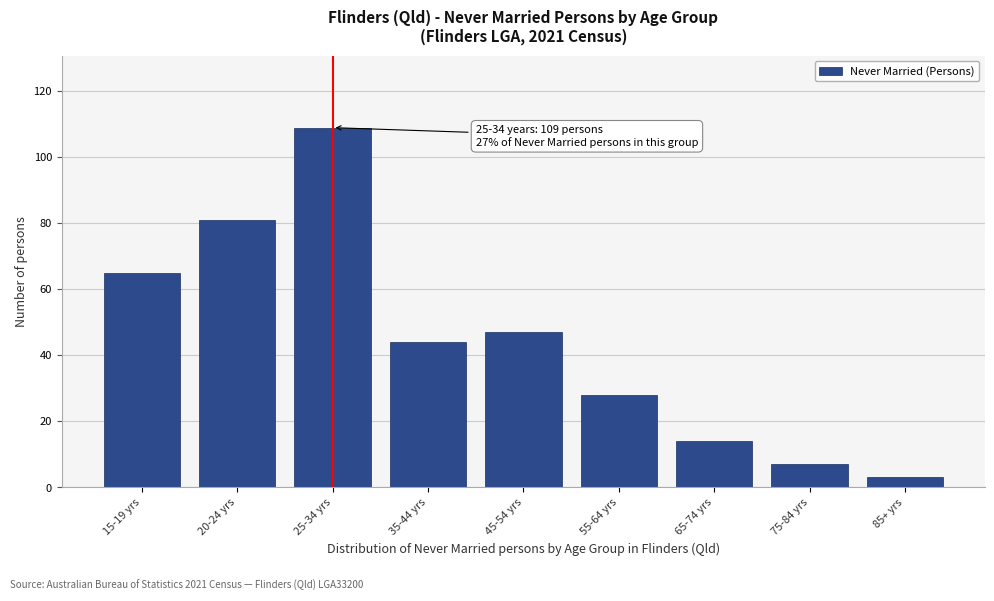

Reading right to left, list all the values displayed in this chart.

3	7	14	28	47	44	109	81	65